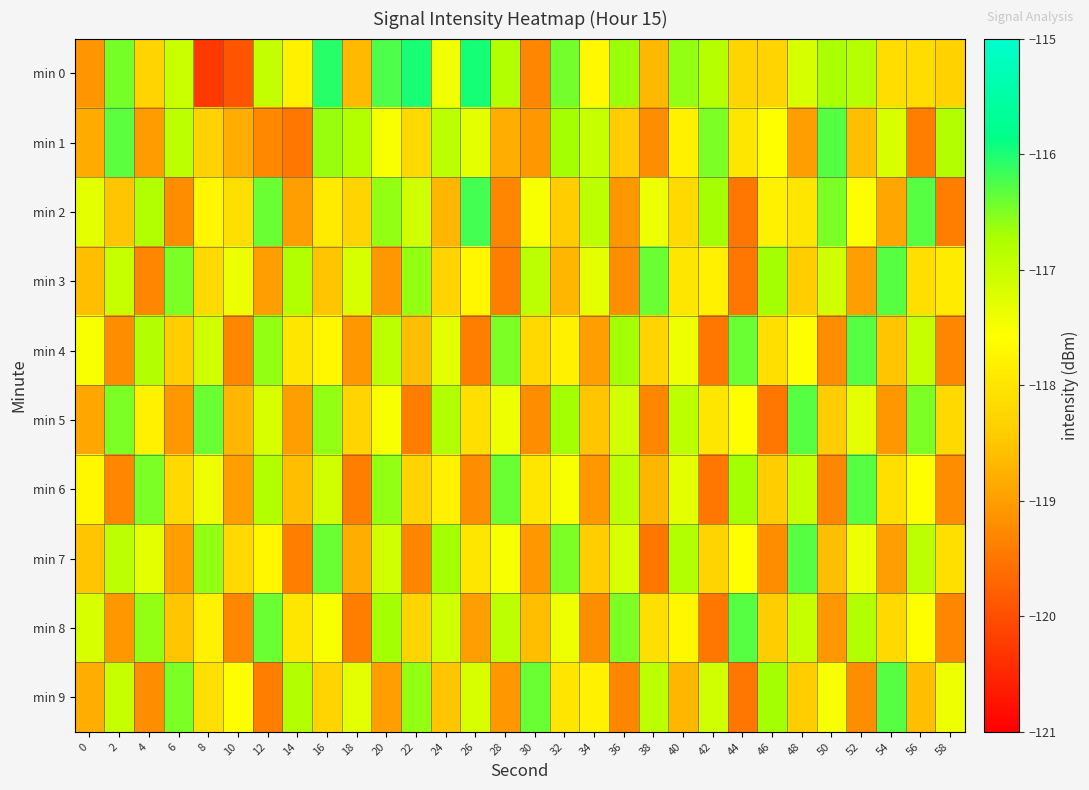

Reading left to right, what are all the values shown in this chart?

min 0: 0=-119.1	2=-116.5	4=-118.3	6=-117.1	8=-120.3	10=-119.9	12=-117.0	14=-117.8	16=-116.1	18=-118.7	20=-116.2	22=-116.0	24=-117.4	26=-116.0	28=-116.8	30=-119.3	32=-116.4	34=-117.7	36=-116.6	38=-118.7	40=-116.6	42=-116.8	44=-118.3	46=-118.3	48=-117.2	50=-116.7	52=-116.8	54=-118.1	56=-118.1	58=-118.3
min 1: 0=-118.8	2=-116.3	4=-119.0	6=-116.9	8=-118.3	10=-118.8	12=-119.3	14=-119.5	16=-116.6	18=-116.8	20=-117.5	22=-118.2	24=-116.9	26=-117.3	28=-118.8	30=-119.1	32=-116.7	34=-117.0	36=-118.4	38=-119.2	40=-117.8	42=-116.5	44=-118.0	46=-117.6	48=-119.0	50=-116.3	52=-118.6	54=-117.2	56=-119.4	58=-116.8
min 2: 0=-117.3	2=-118.5	4=-116.8	6=-119.2	8=-117.7	10=-118.1	12=-116.4	14=-119.0	16=-117.9	18=-118.3	20=-116.6	22=-117.1	24=-118.7	26=-116.2	28=-119.3	30=-117.5	32=-118.4	34=-116.9	36=-119.1	38=-117.4	40=-118.2	42=-116.7	44=-119.5	46=-117.8	48=-118.0	50=-116.5	52=-117.6	54=-118.9	56=-116.3	58=-119.4
min 3: 0=-118.6	2=-117.0	4=-119.3	6=-116.5	8=-118.2	10=-117.4	12=-119.0	14=-116.8	16=-118.5	18=-117.2	20=-119.1	22=-116.6	24=-118.3	26=-117.7	28=-119.4	30=-116.9	32=-118.7	34=-117.3	36=-119.2	38=-116.4	40=-118.0	42=-117.8	44=-119.5	46=-116.7	48=-118.4	50=-117.1	52=-119.0	54=-116.3	56=-118.1	58=-117.9
min 4: 0=-117.5	2=-119.2	4=-116.8	6=-118.4	8=-117.1	10=-119.3	12=-116.6	14=-118.0	16=-117.7	18=-119.1	20=-116.9	22=-118.6	24=-117.3	26=-119.4	28=-116.5	30=-118.2	32=-117.8	34=-119.0	36=-116.7	38=-118.3	40=-117.4	42=-119.5	44=-116.4	46=-118.1	48=-117.6	50=-119.2	52=-116.3	54=-118.5	56=-117.0	58=-119.3
min 5: 0=-118.9	2=-116.5	4=-117.8	6=-119.1	8=-116.4	10=-118.7	12=-117.2	14=-119.0	16=-116.6	18=-118.3	20=-117.5	22=-119.4	24=-116.8	26=-118.1	28=-117.4	30=-119.2	32=-116.7	34=-118.5	36=-117.1	38=-119.3	40=-116.9	42=-118.0	44=-117.6	46=-119.5	48=-116.3	50=-118.4	52=-117.3	54=-119.1	56=-116.5	58=-118.2
min 6: 0=-117.7	2=-119.3	4=-116.5	6=-118.2	8=-117.4	10=-119.0	12=-116.8	14=-118.6	16=-117.1	18=-119.4	20=-116.6	22=-118.3	24=-117.8	26=-119.2	28=-116.4	30=-118.0	32=-117.5	34=-119.1	36=-116.9	38=-118.7	40=-117.3	42=-119.5	44=-116.7	46=-118.4	48=-117.0	50=-119.3	52=-116.3	54=-118.1	56=-117.6	58=-119.2
min 7: 0=-118.5	2=-116.9	4=-117.3	6=-119.0	8=-116.6	10=-118.2	12=-117.7	14=-119.4	16=-116.4	18=-118.8	20=-117.1	22=-119.3	24=-116.7	26=-118.0	28=-117.5	30=-119.1	32=-116.5	34=-118.4	36=-117.2	38=-119.5	40=-116.8	42=-118.3	44=-117.6	46=-119.2	48=-116.3	50=-118.6	52=-117.4	54=-119.0	56=-116.9	58=-118.1
min 8: 0=-117.2	2=-119.1	4=-116.6	6=-118.5	8=-117.8	10=-119.3	12=-116.4	14=-118.0	16=-117.5	18=-119.4	20=-116.7	22=-118.3	24=-117.1	26=-119.0	28=-116.9	30=-118.6	32=-117.4	34=-119.2	36=-116.5	38=-118.1	40=-117.7	42=-119.5	44=-116.3	46=-118.4	48=-117.0	50=-119.1	52=-116.8	54=-118.2	56=-117.6	58=-119.3
min 9: 0=-118.8	2=-117.0	4=-119.2	6=-116.5	8=-118.1	10=-117.6	12=-119.4	14=-116.8	16=-118.3	18=-117.3	20=-119.0	22=-116.6	24=-118.5	26=-117.2	28=-119.1	30=-116.4	32=-118.0	34=-117.8	36=-119.3	38=-116.9	40=-118.7	42=-117.1	44=-119.5	46=-116.7	48=-118.4	50=-117.5	52=-119.2	54=-116.3	56=-118.6	58=-117.4